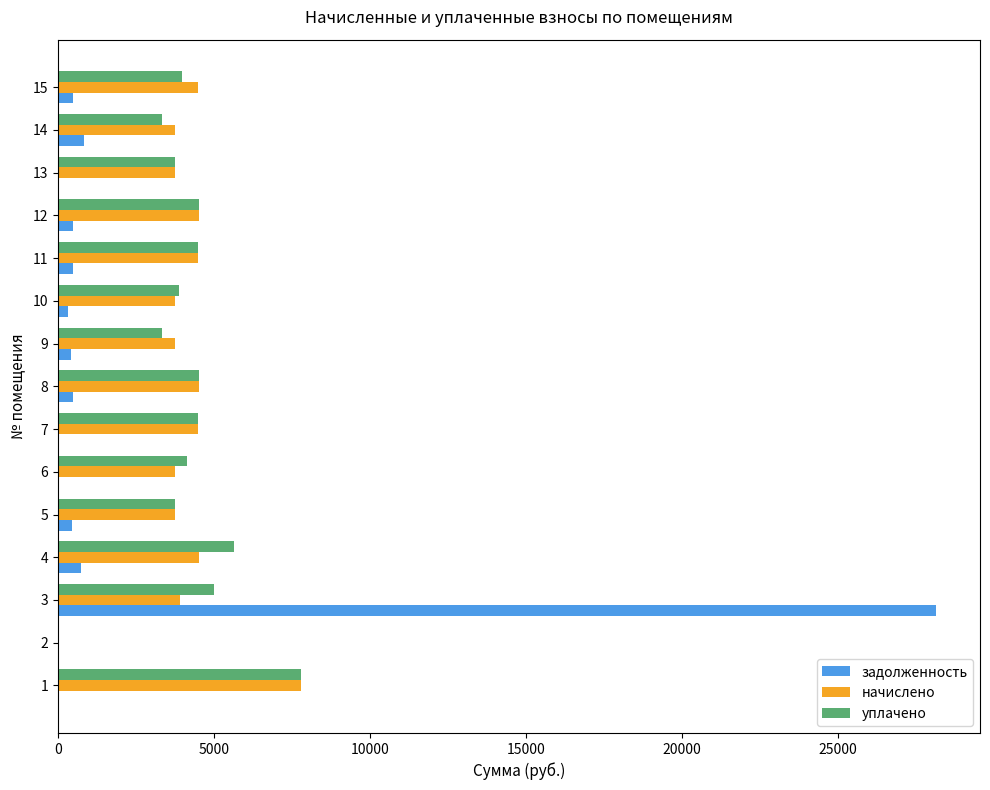

What is the total value across all series at 7?

8970.6